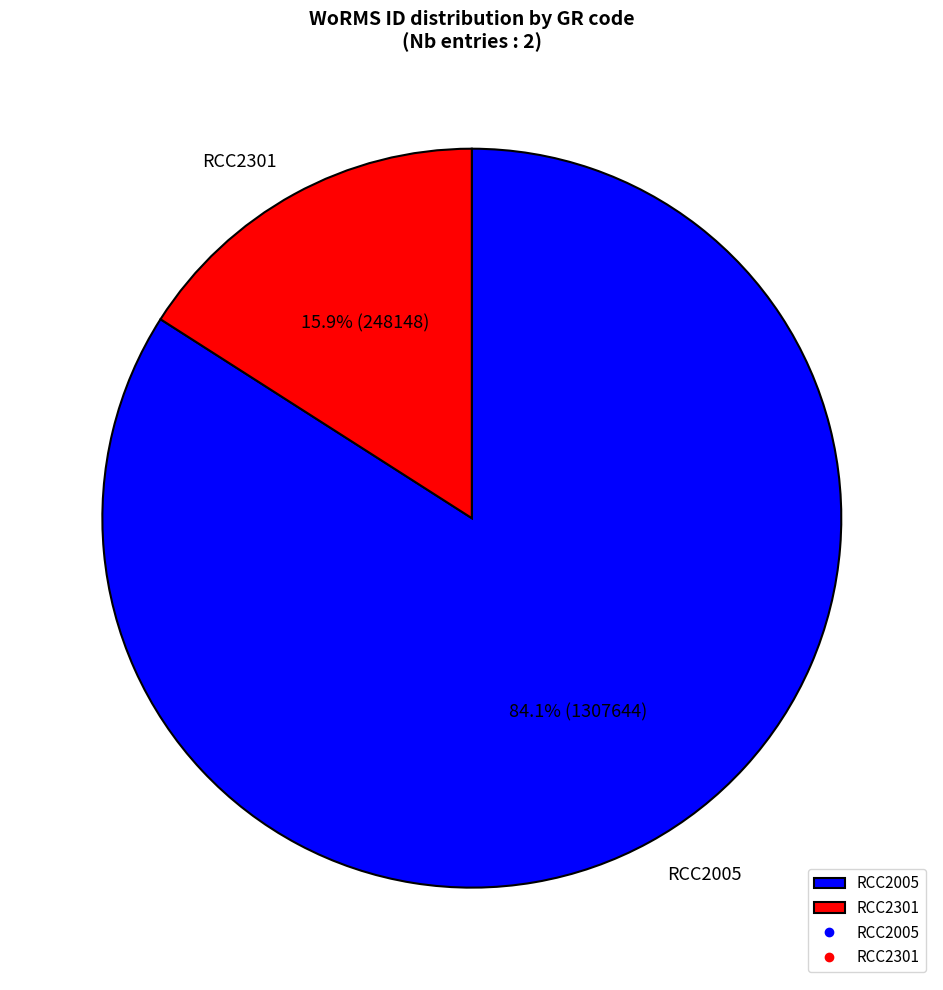

To the nearest percent, what percentage of the pie is RCC2005?

84%